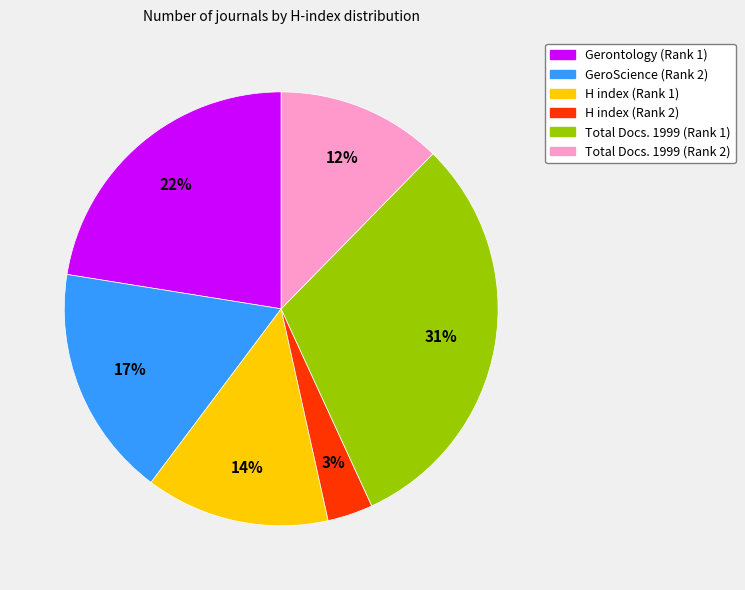

Which slice is the largest?

Total Docs. 1999 (Rank 1)